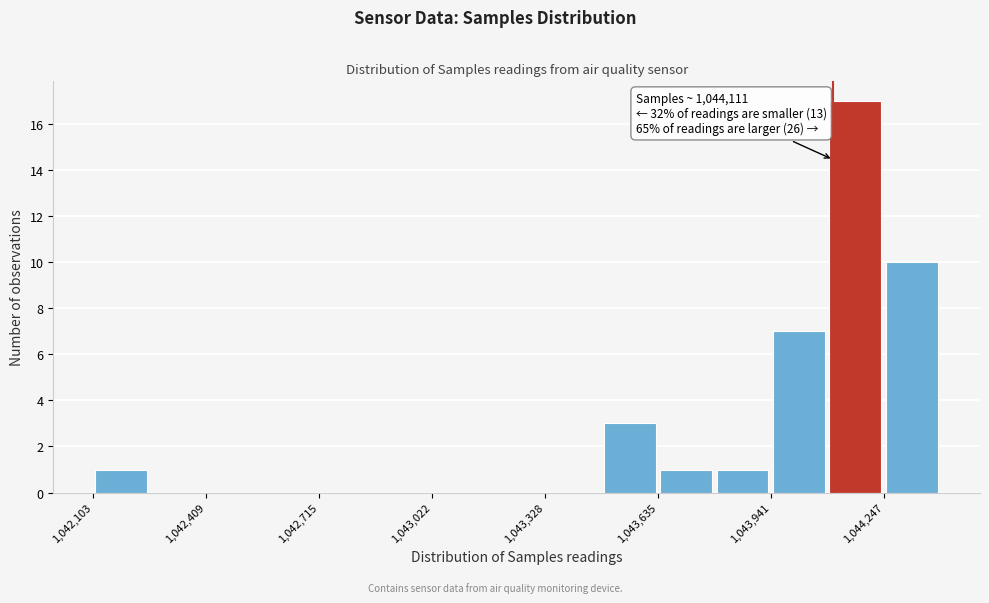

Read against the x-axis, roughly where is the centre of the tallest bar?

1044150